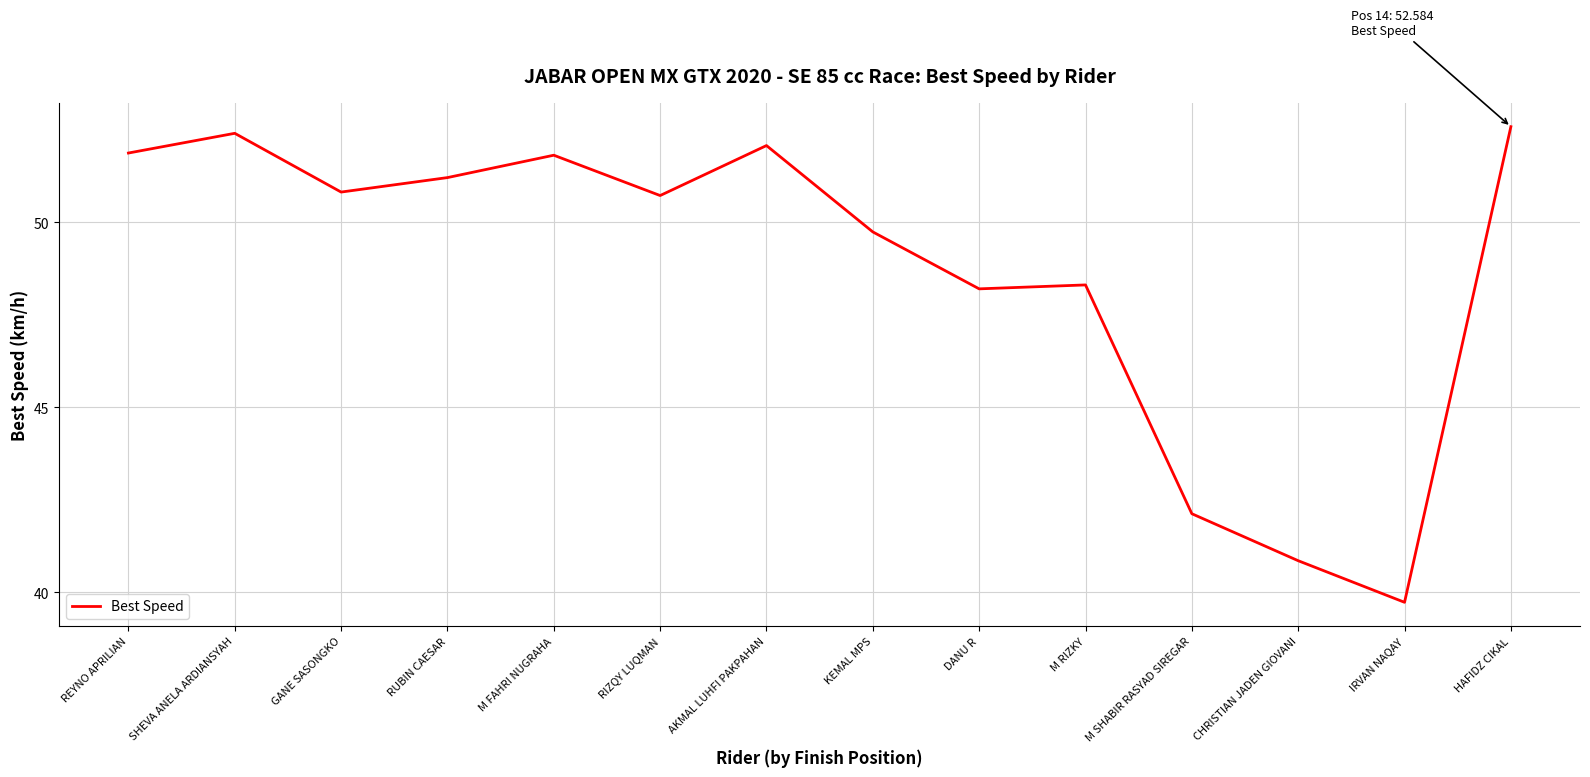

Which label corresponds to the smallest value in the chart?

IRVAN NAQAY